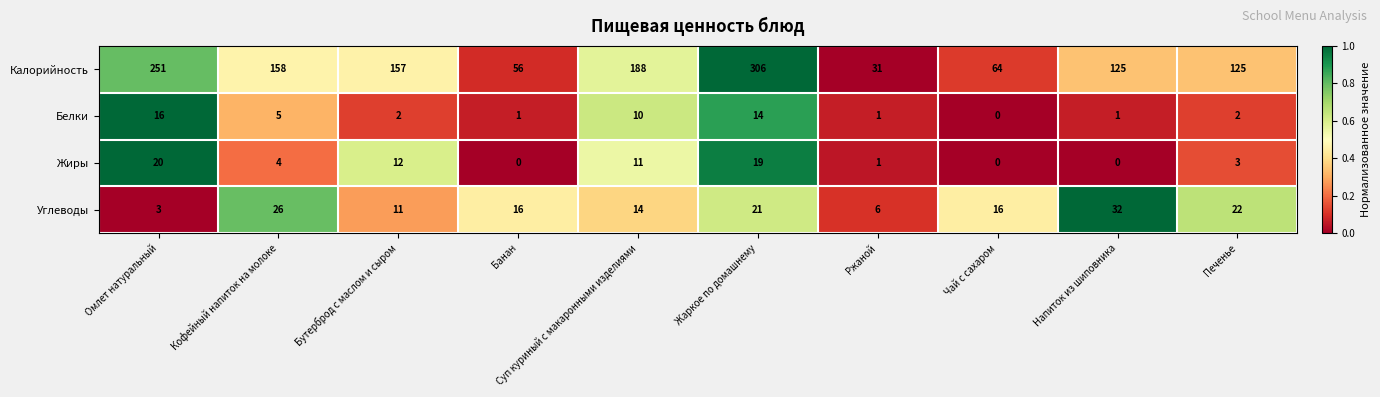

What is the difference between the Углеводы values at Омлет натуральный and Кофейный напиток на молоке?

23